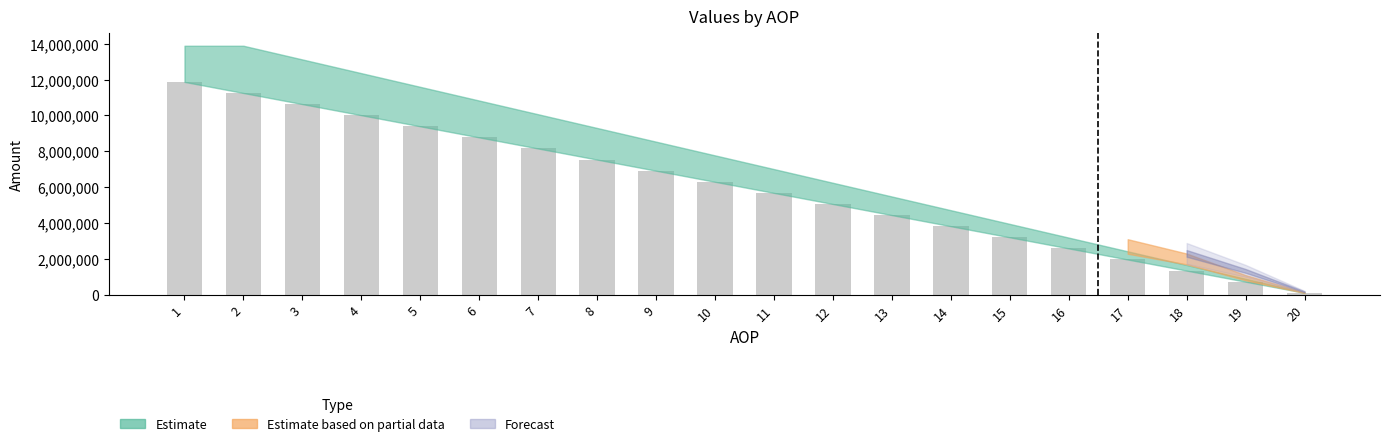

Does the chart contain any negative values?

No